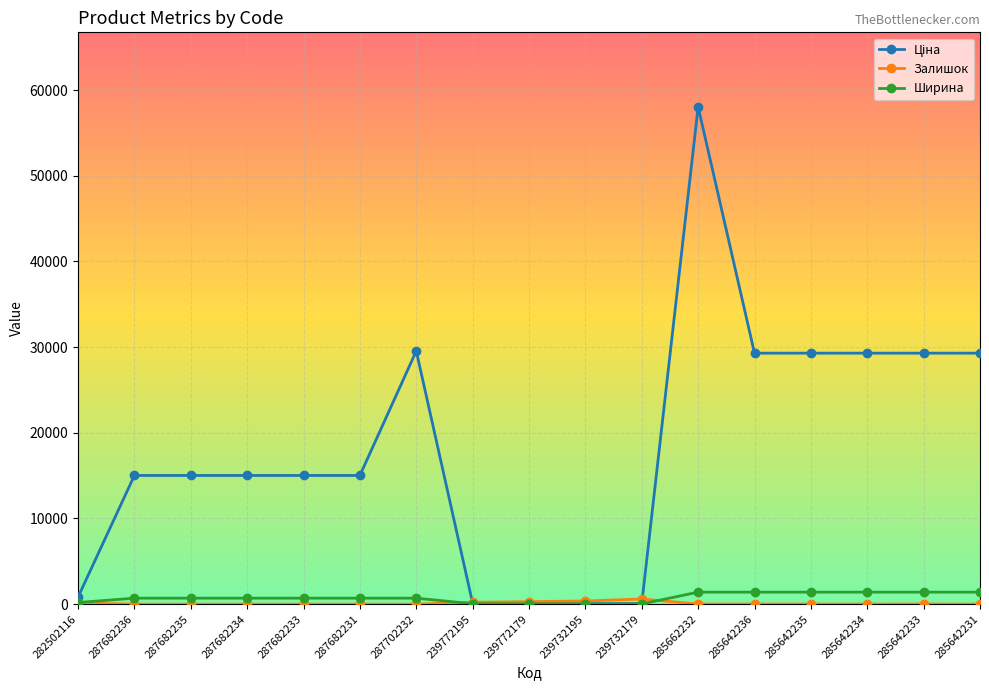

At which category is the sum across all series the highest?

285662232